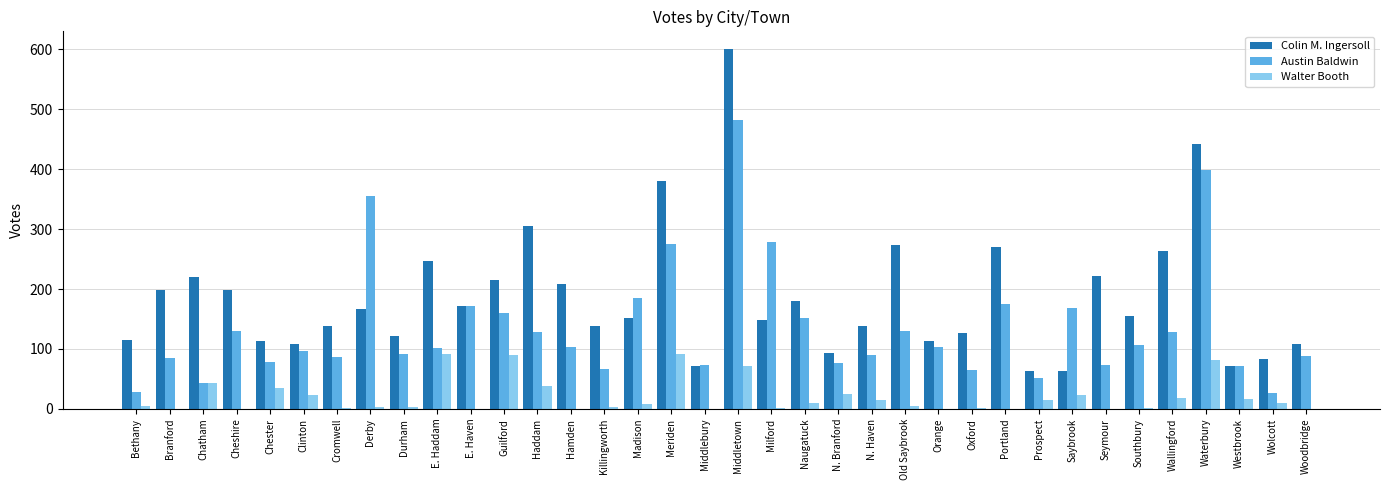

What is the sum of all Austin Baldwin values?

4925